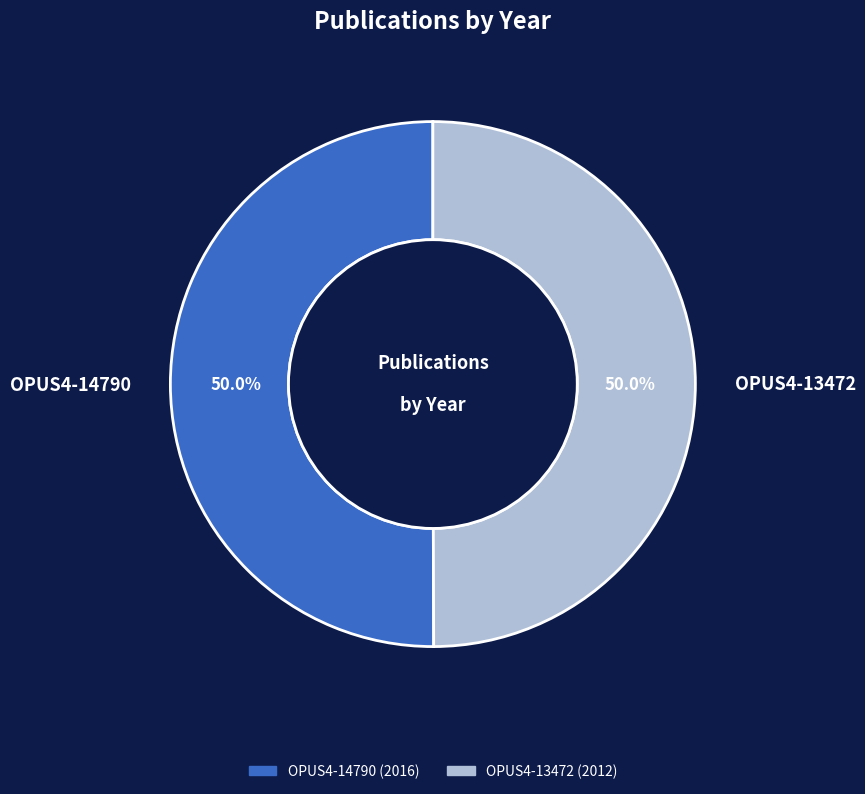

What is the ratio of the value at OPUS4-14790 to the value at OPUS4-13472?

1.0